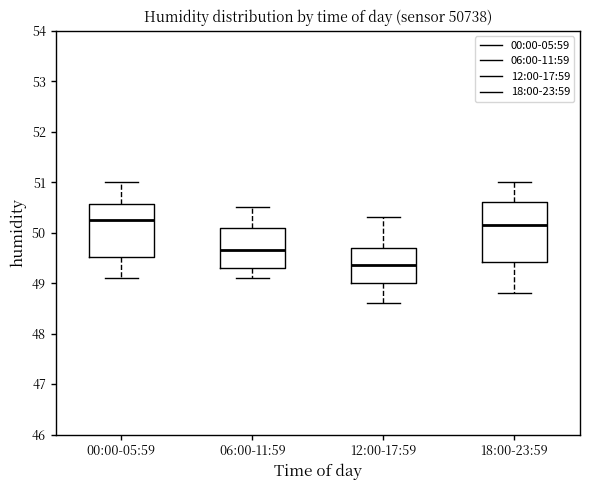

Where does the median line of the box for 00:00-05:59 sit on the y-axis? The values are not printed on the chart, so give them approximately, as read against the axis.

50.3